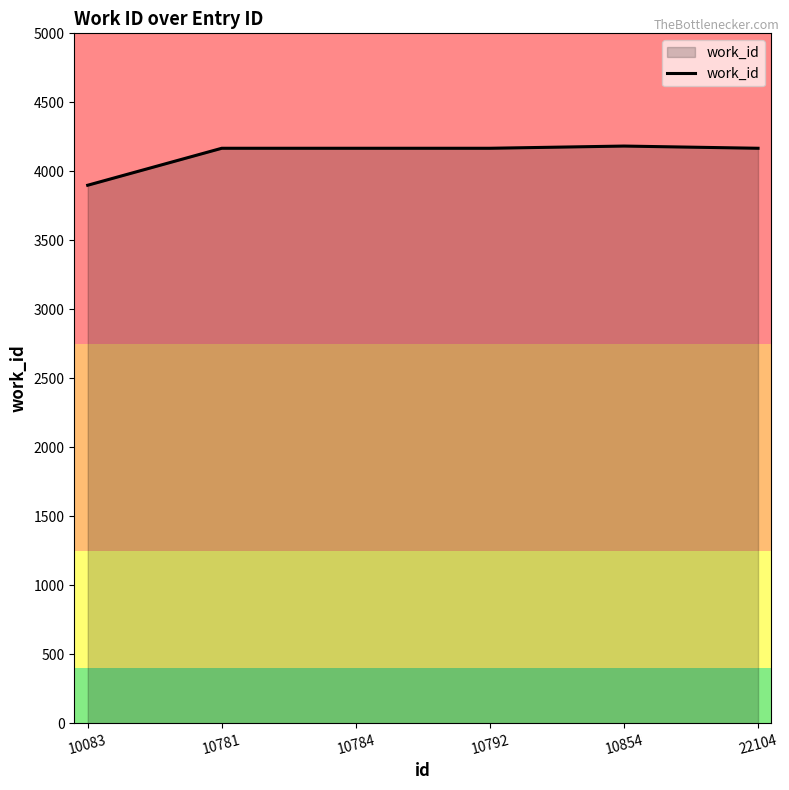

What is the ratio of the value at 10854 to the value at 22104?

1.0